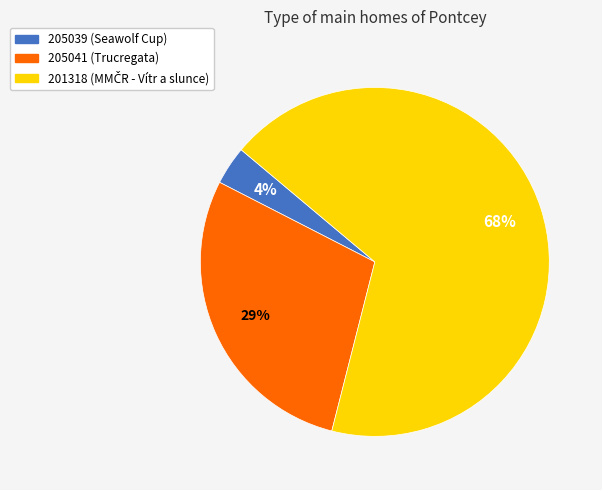

To the nearest percent, what is the average slice percentage?

33%